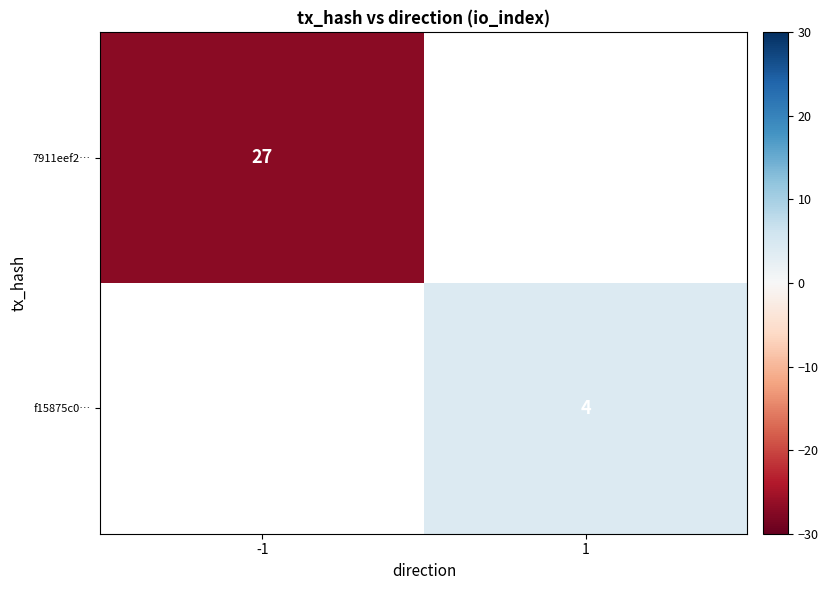

How many data points does each series have?

2